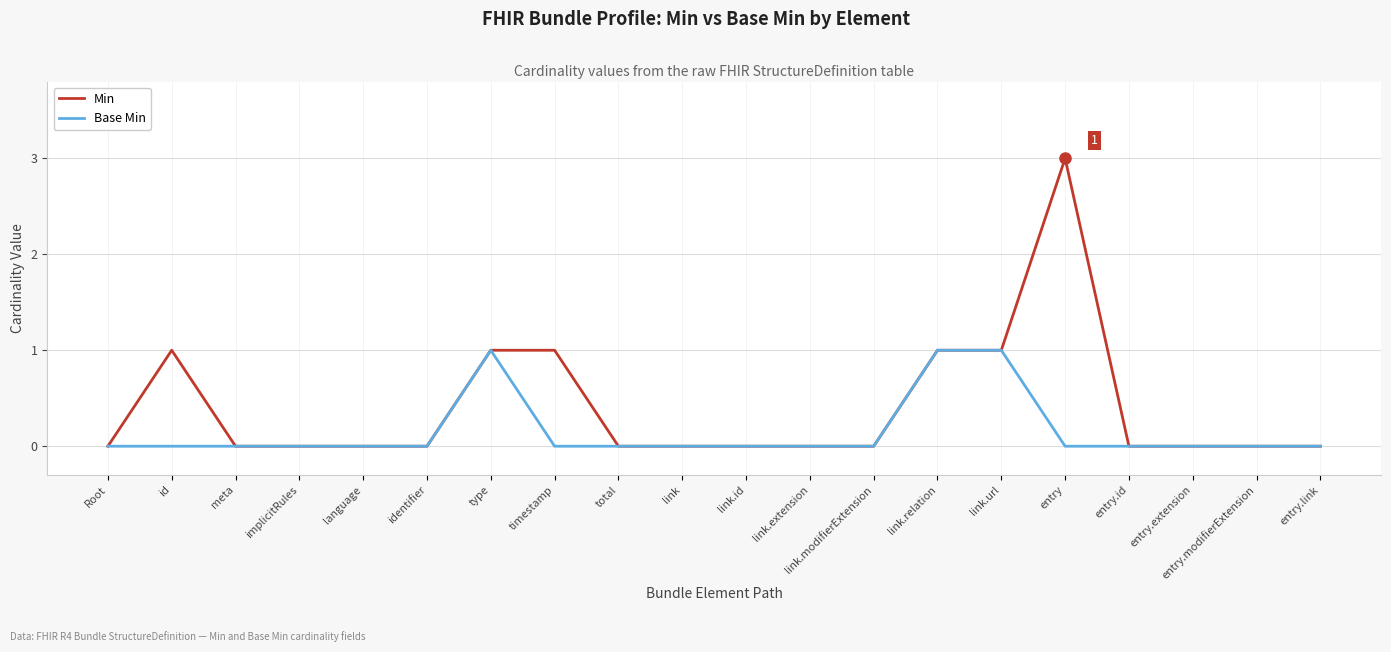

How many lines are shown in the chart?

2